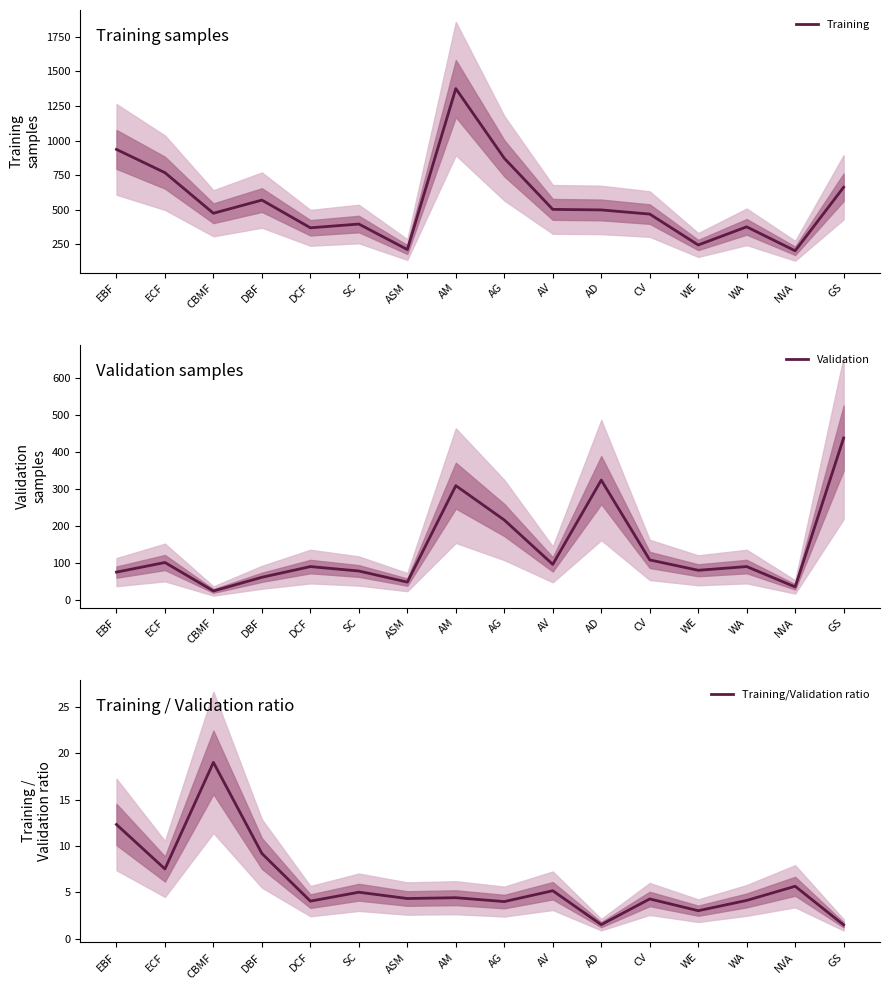

Reading right to left, list all the values displayed in this chart.

Training: 663.0	204.0	377.0	246.0	469.0	499.0	503.0	872.0	1375.0	213.0	397.0	370.0	570.0	475.0	768.0	936.0
Validation: 439.0	36.0	91.0	81.0	109.0	325.0	97.0	217.0	310.0	49.0	79.0	91.0	62.0	25.0	102.0	76.0
Training/Validation ratio: 1.5	5.7	4.1	3.0	4.3	1.5	5.2	4.0	4.4	4.3	5.0	4.1	9.2	19.0	7.5	12.3